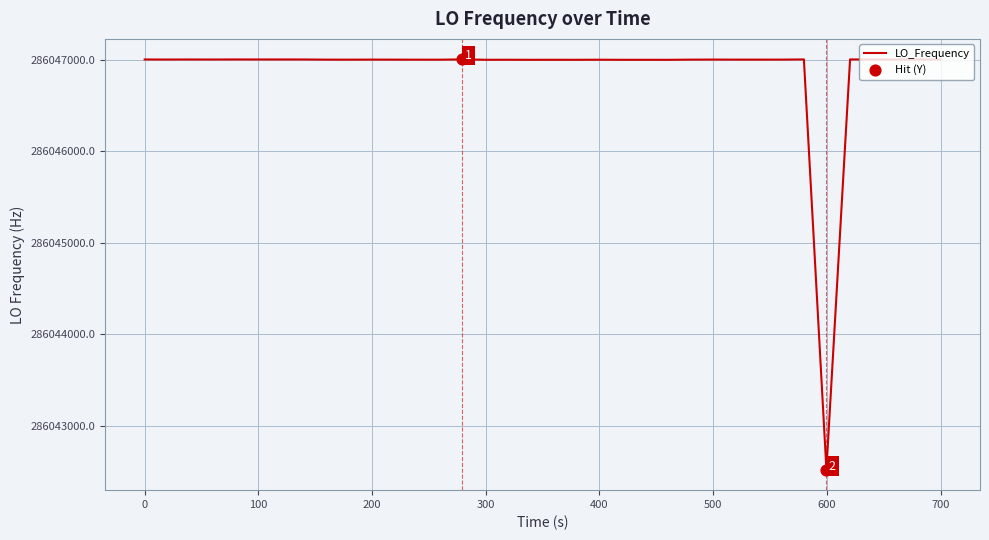

What is the difference between the maximum and minimum values?

4483.1